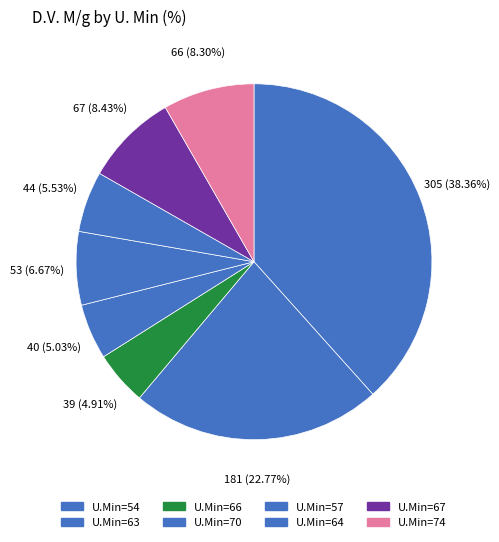

How many slices are in this pie chart?

8